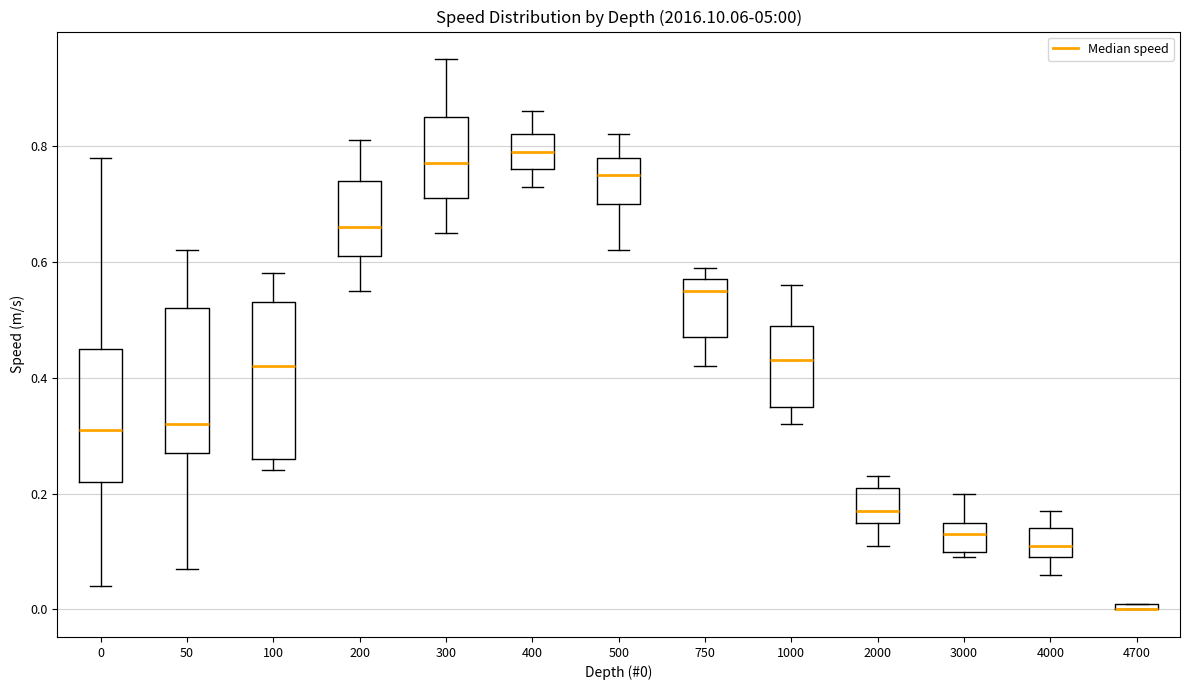

Which box is the tallest, from its lower edge to its upper edge?

100